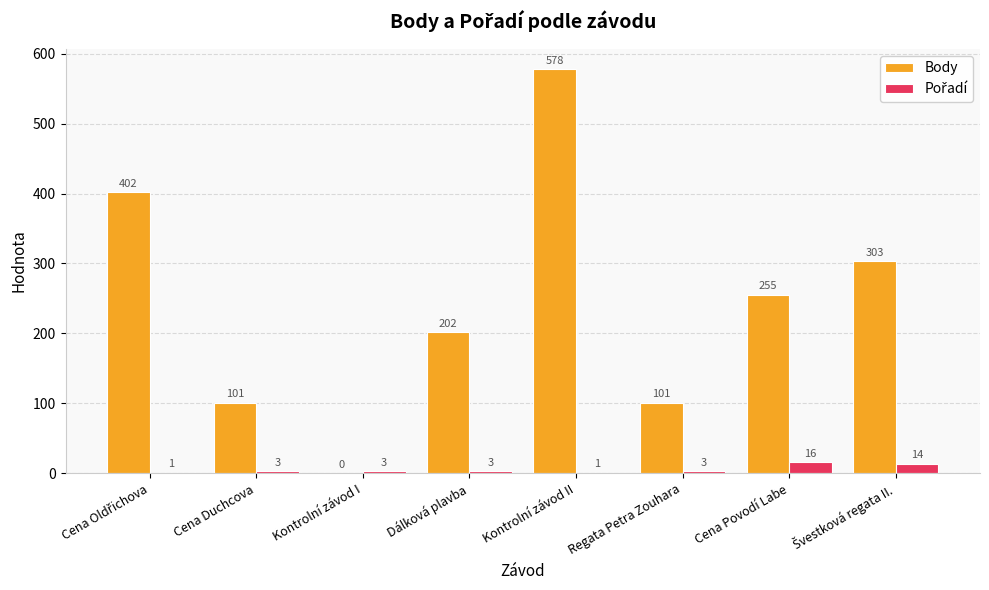

How many Body values are between 101 and 402?

6